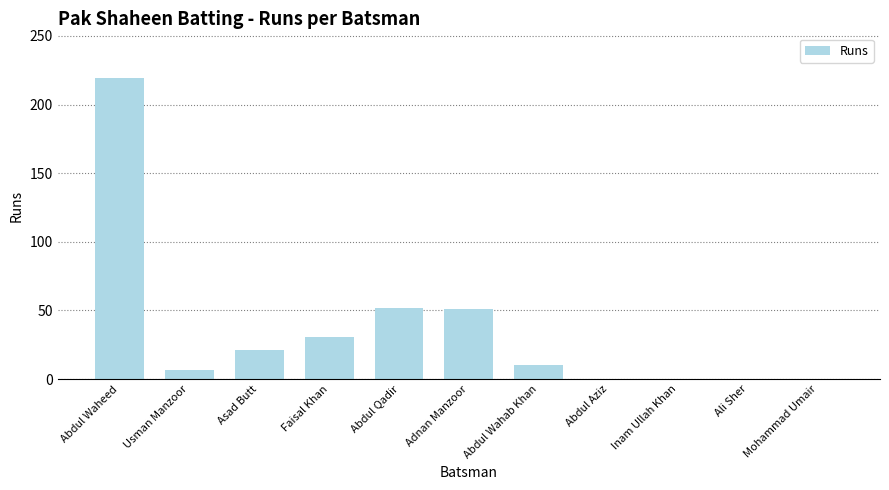

What is the sum of the values at Adnan Manzoor and Ali Sher?

51